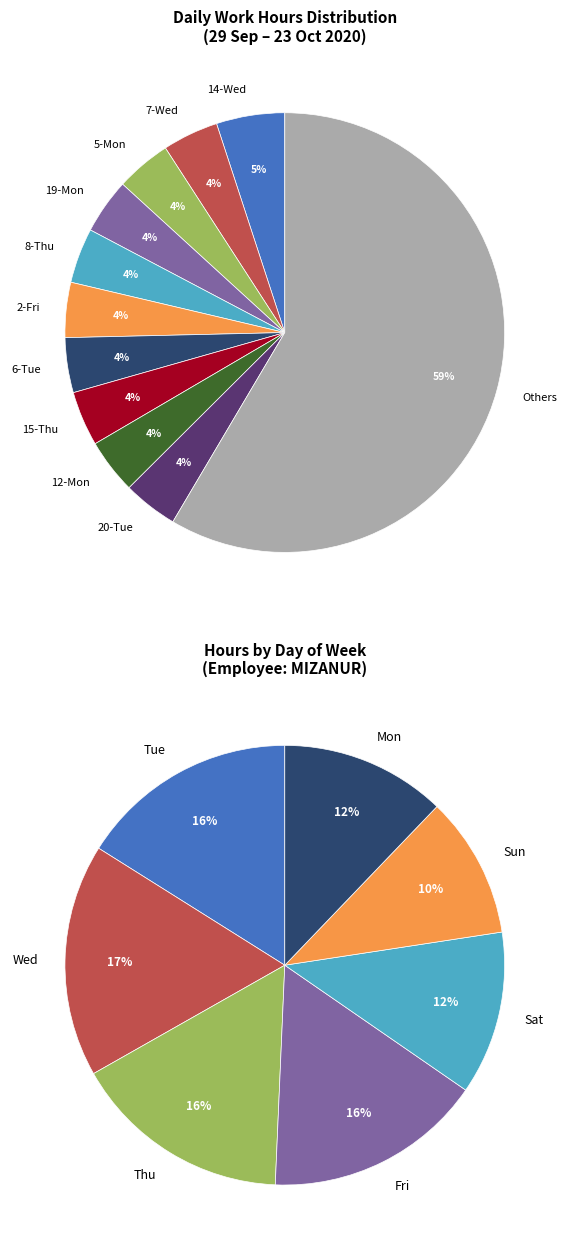

True or false: 17-Sat accounts for 4% of the total.

True